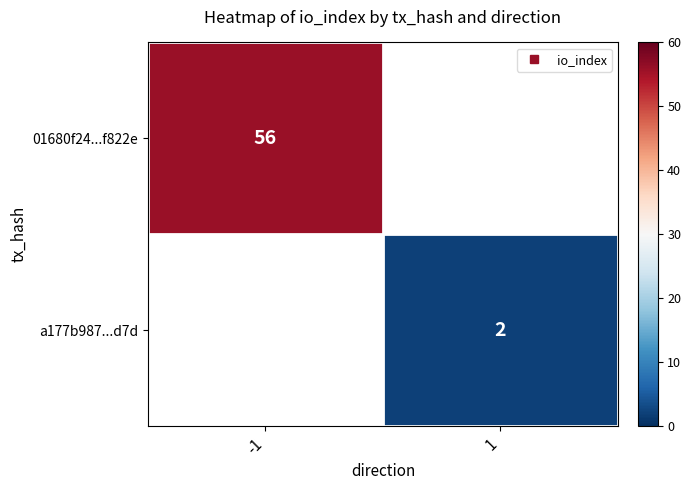

Is the value of 01680f24...f822e at -1 greater than the value of a177b987...d7d at 1?

Yes